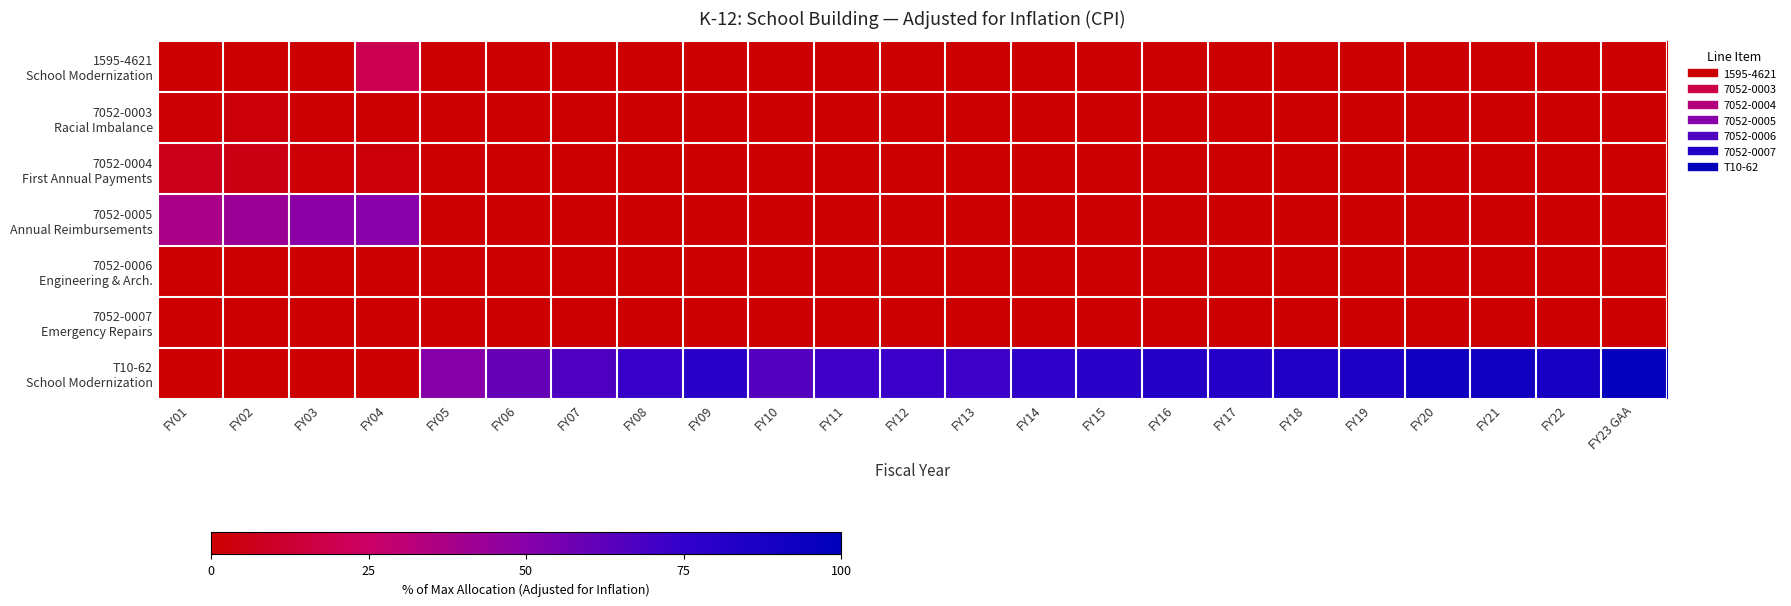

At which category does the chart reach its peak across all series?

FY23 GAA